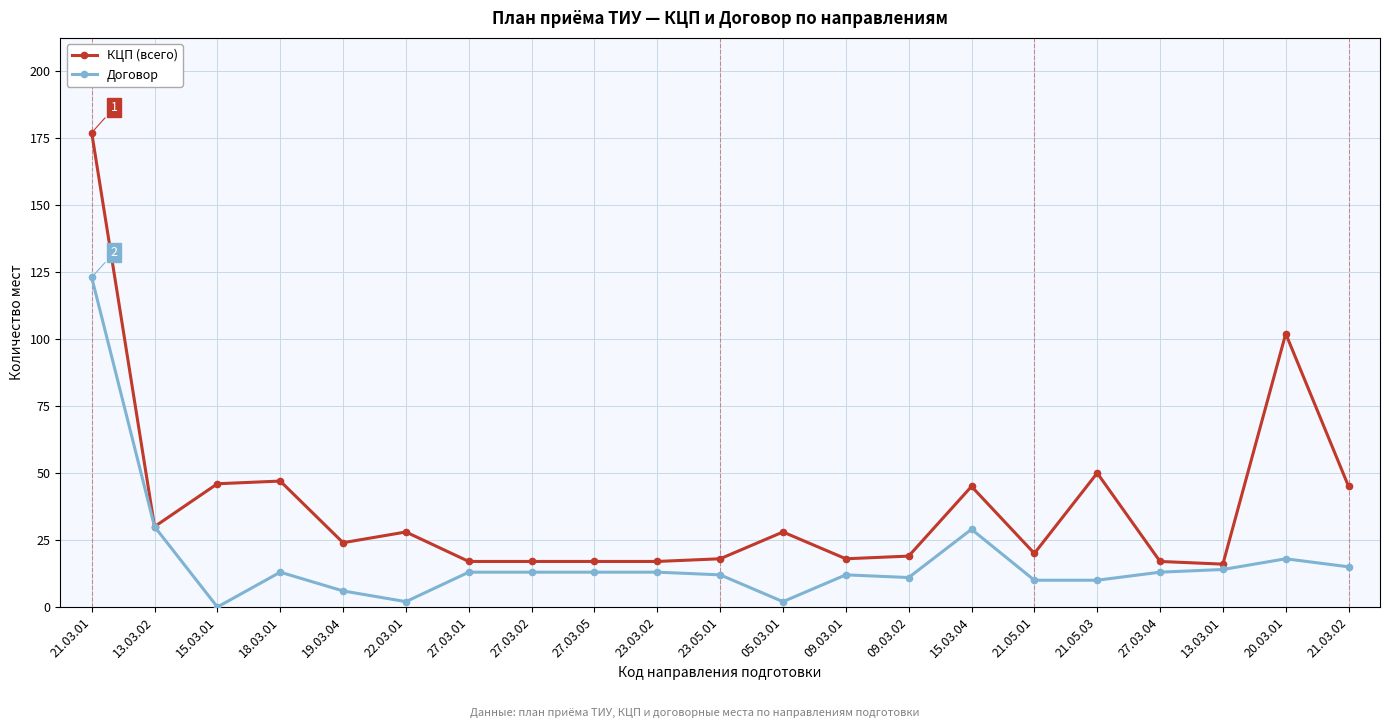

What are all the series names shown in the legend?

КЦП (всего), Договор